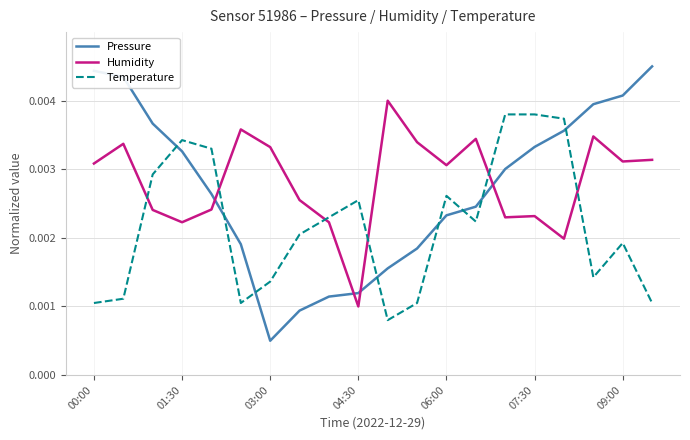

After their last crossing, which series has the higher values: Temperature or Pressure?

Pressure